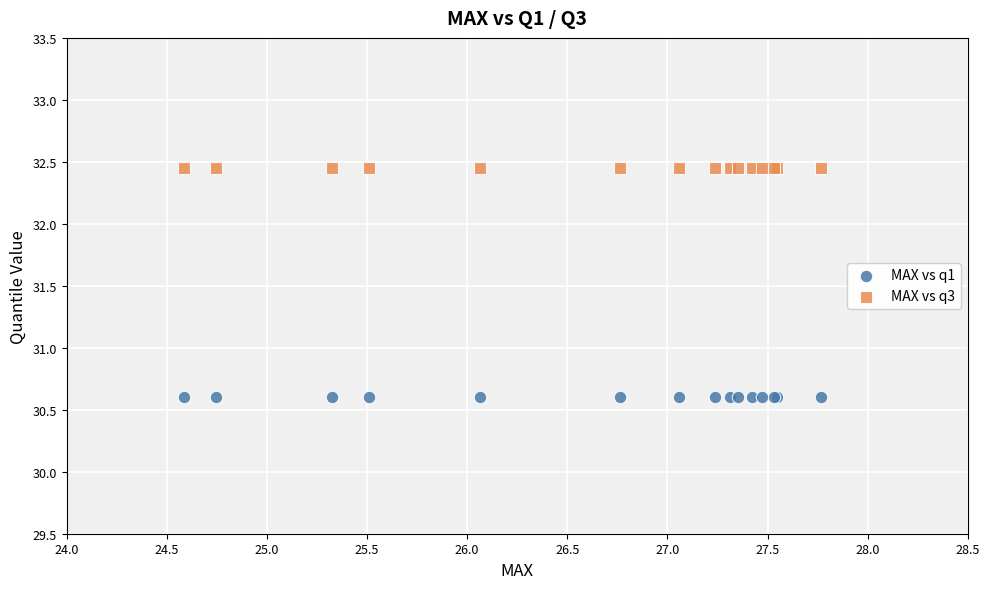

Which series reaches the minimum Y coordinate?

MAX vs q1